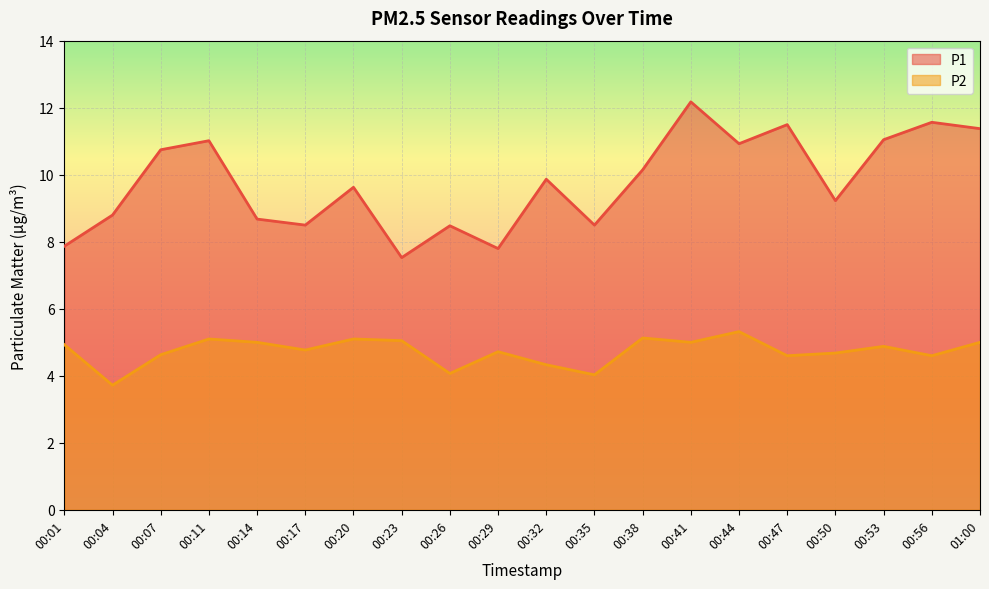

Count the number of data series in this chart.

2